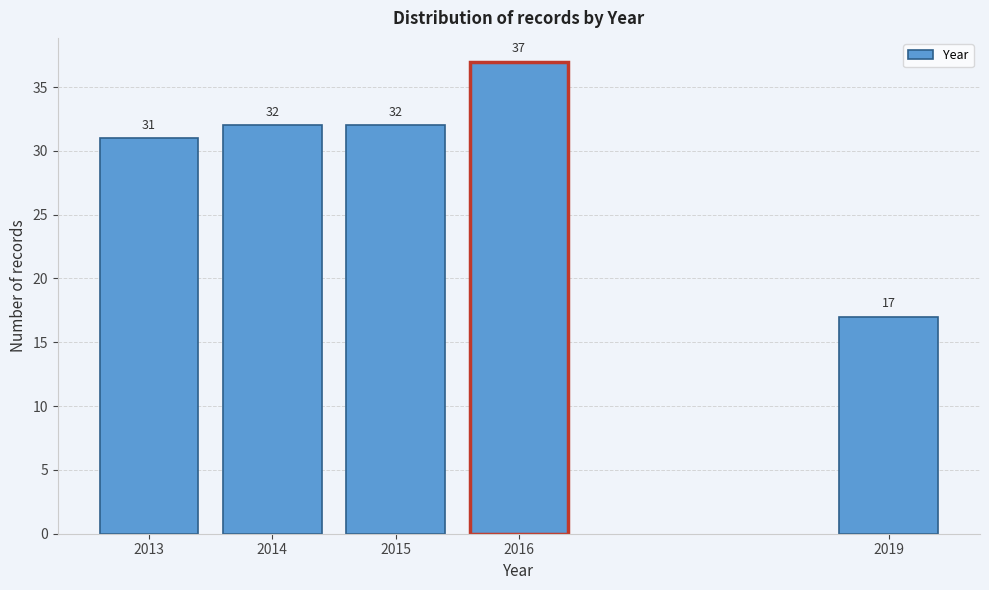

Reading left to right, transcribe all the data shown in this chart.

2013=31	2014=32	2015=32	2016=37	2019=17